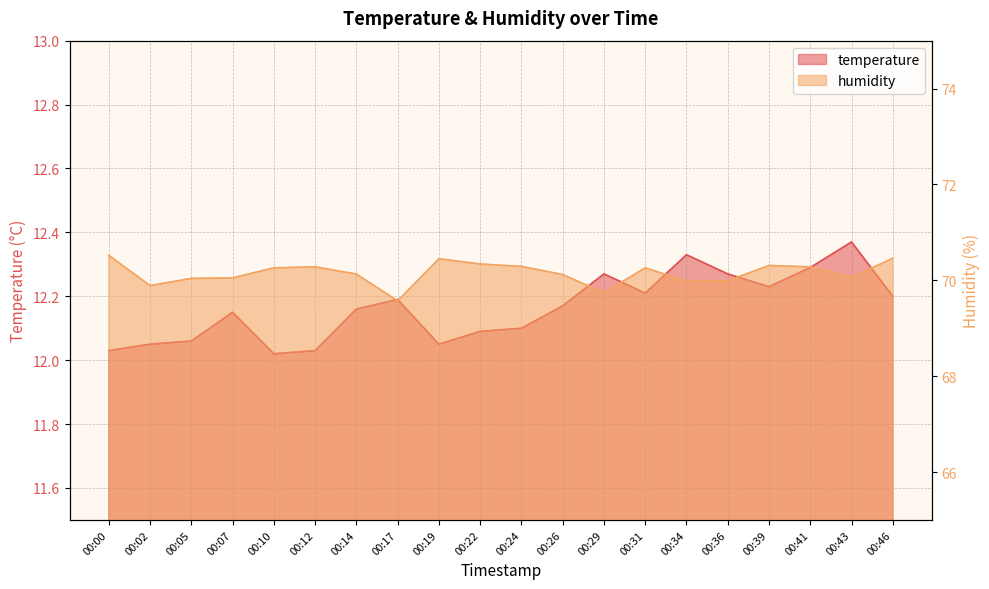

What is the value of the humidity point at the 11th from the left?

70.3